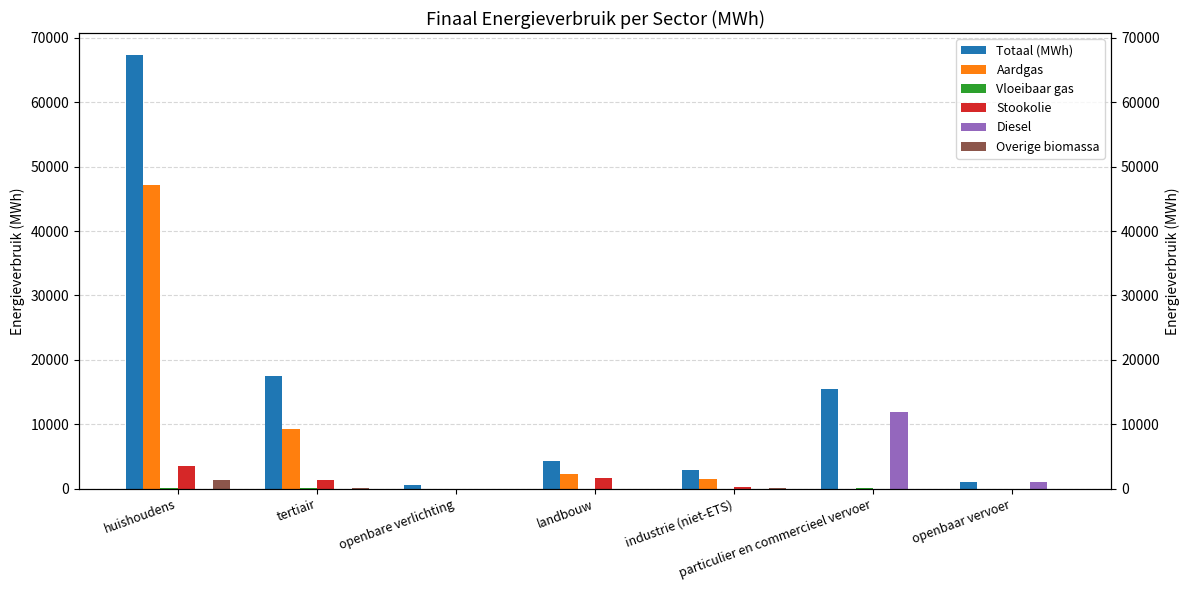

How many series are shown in this chart?

6